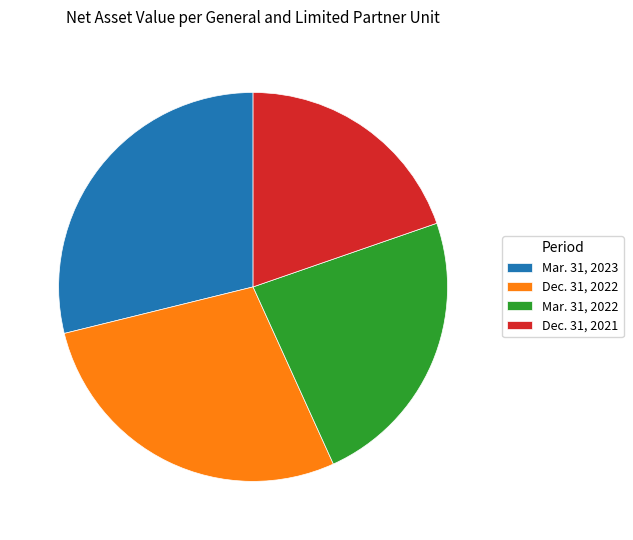

Which category has the biggest portion of the pie?

Mar. 31, 2023